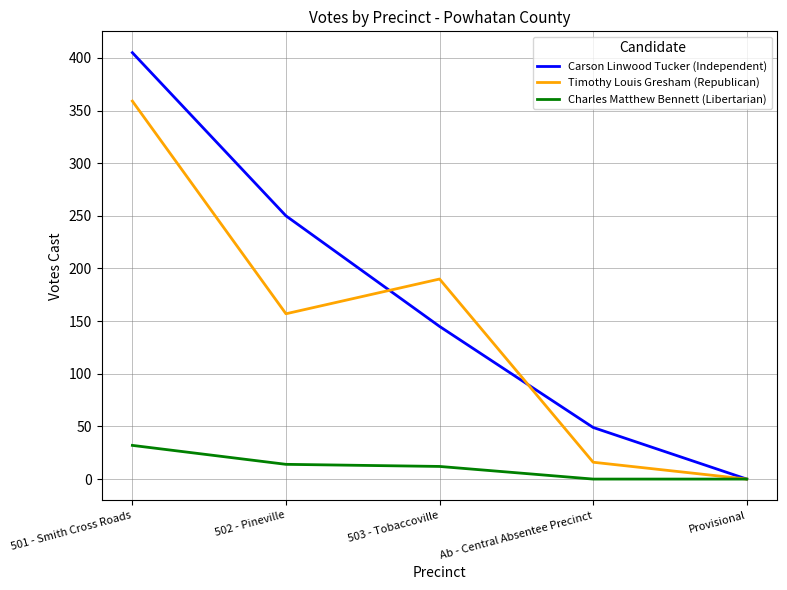

What is the sum of the Timothy Louis Gresham (Republican) values at 503 - Tobaccoville and 501 - Smith Cross Roads?

549